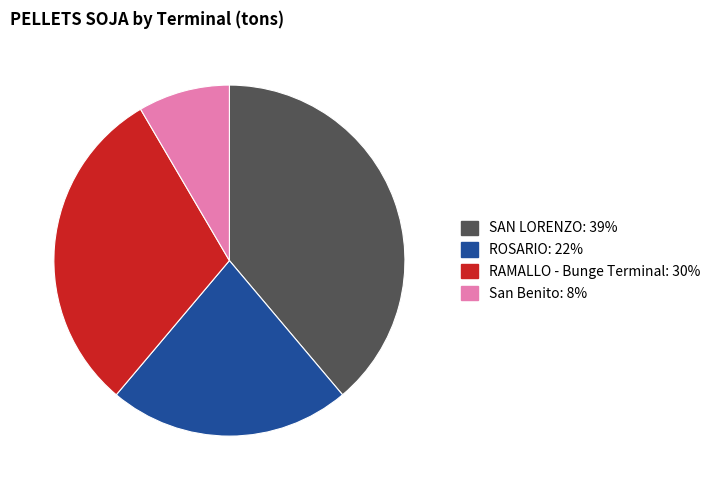

Is there any slice that represents more than half of the pie?

No